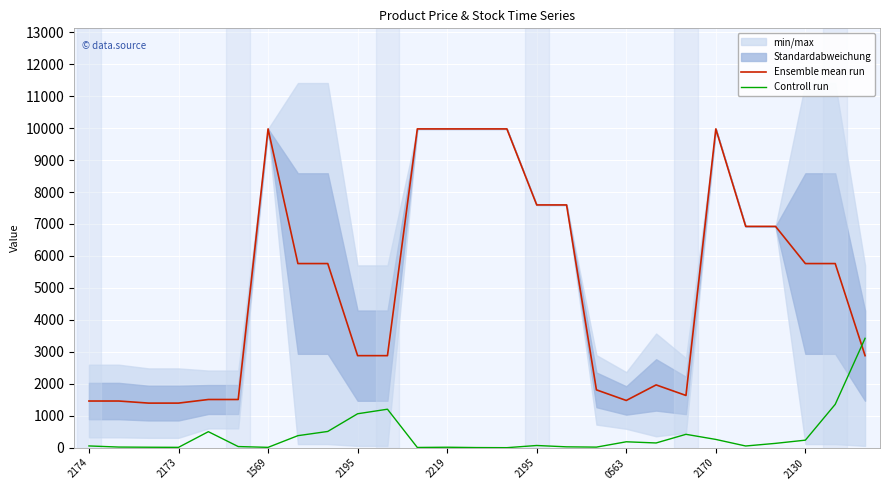

True or false: Controll run and Ensemble mean run cross at least once.

True